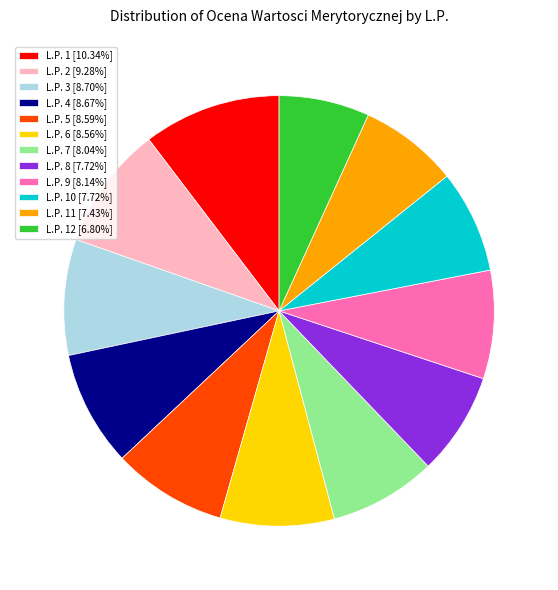

Is the sum of L.P. 2 [9.28%] and L.P. 7 [8.04%] greater than half?

No